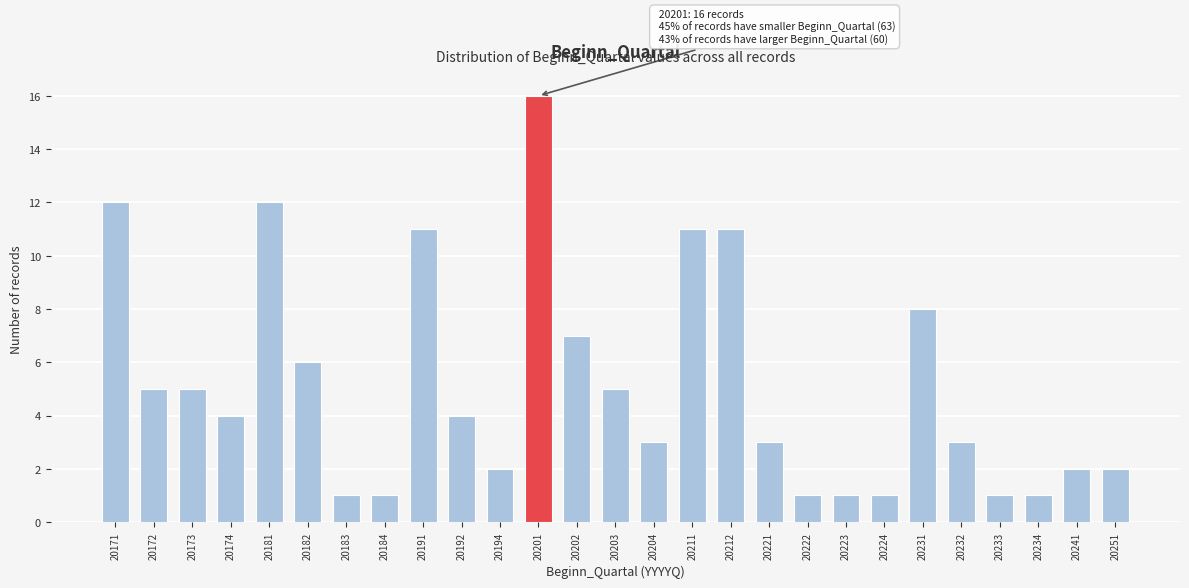

Reading left to right, list all the values displayed in this chart.

12	5	5	4	12	6	1	1	11	4	2	16	7	5	3	11	11	3	1	1	1	8	3	1	1	2	2